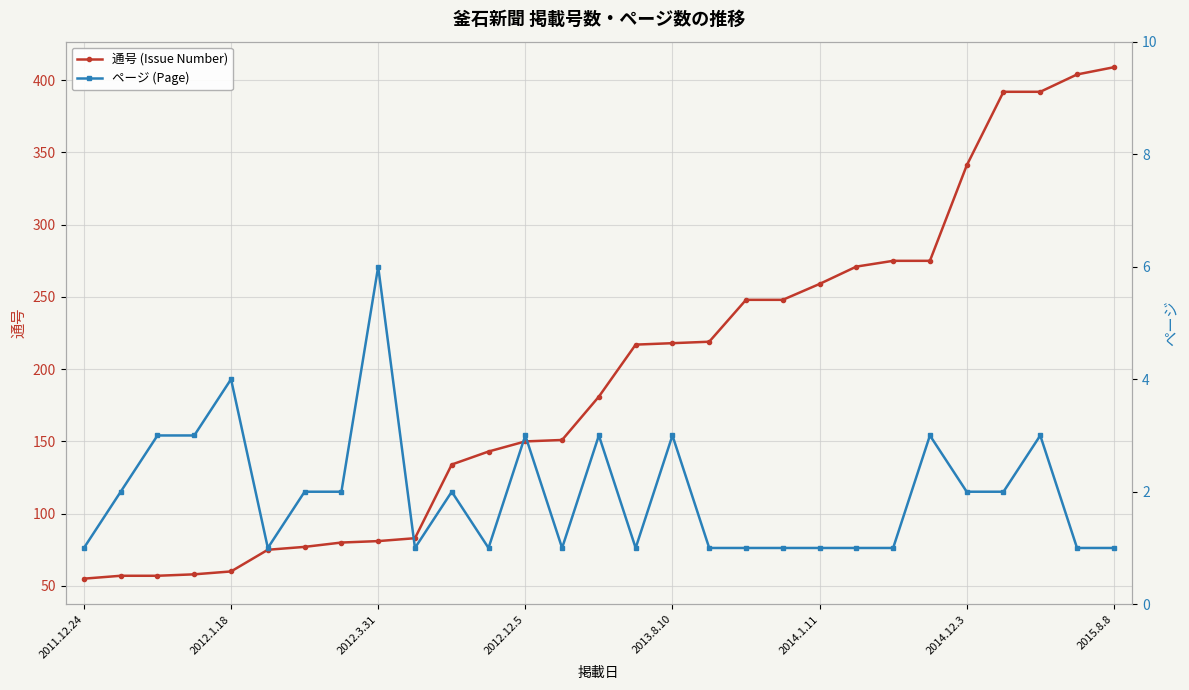

True or false: 通号 (Issue Number) and ページ (Page) intersect in this chart.

False